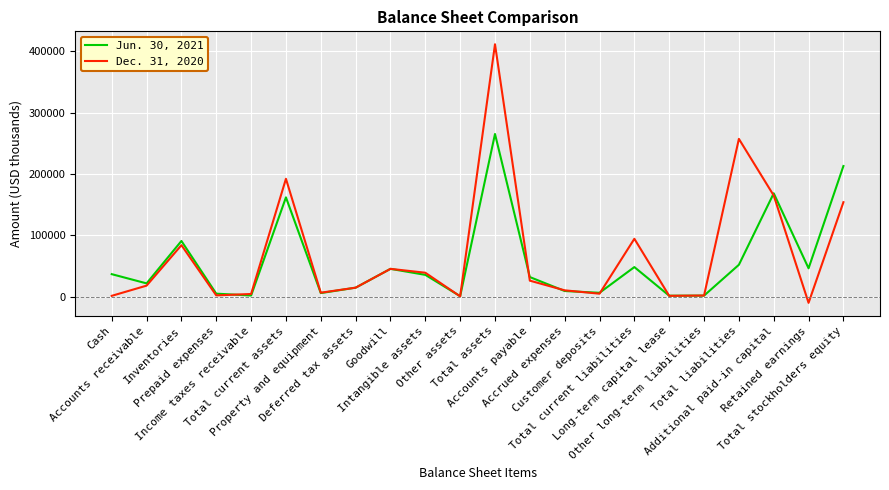

List the series in order of their peak value, highest first.

Dec. 31, 2020, Jun. 30, 2021